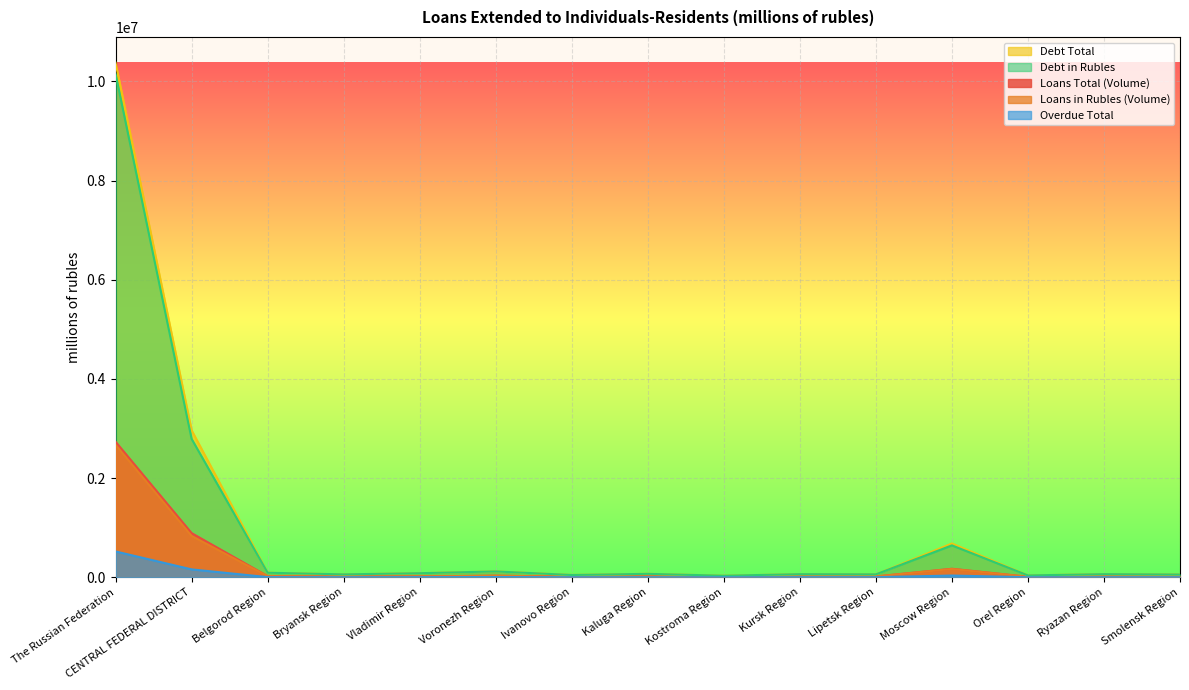

What is the average value of the Overdue Total series?

50470